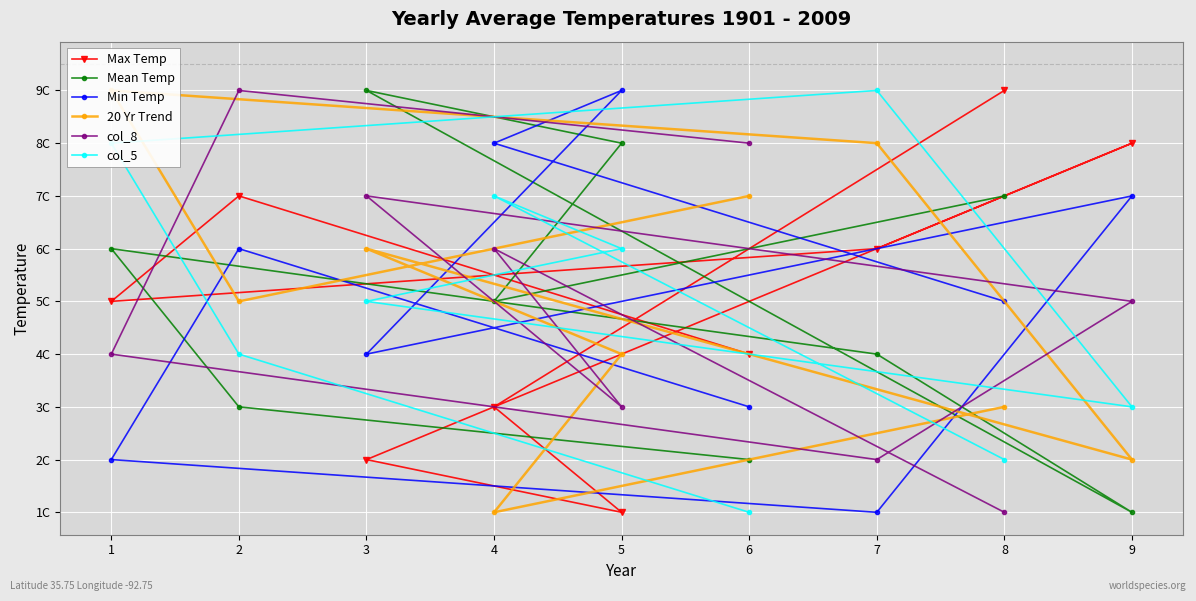

True or false: Max Temp and Mean Temp intersect in this chart.

True